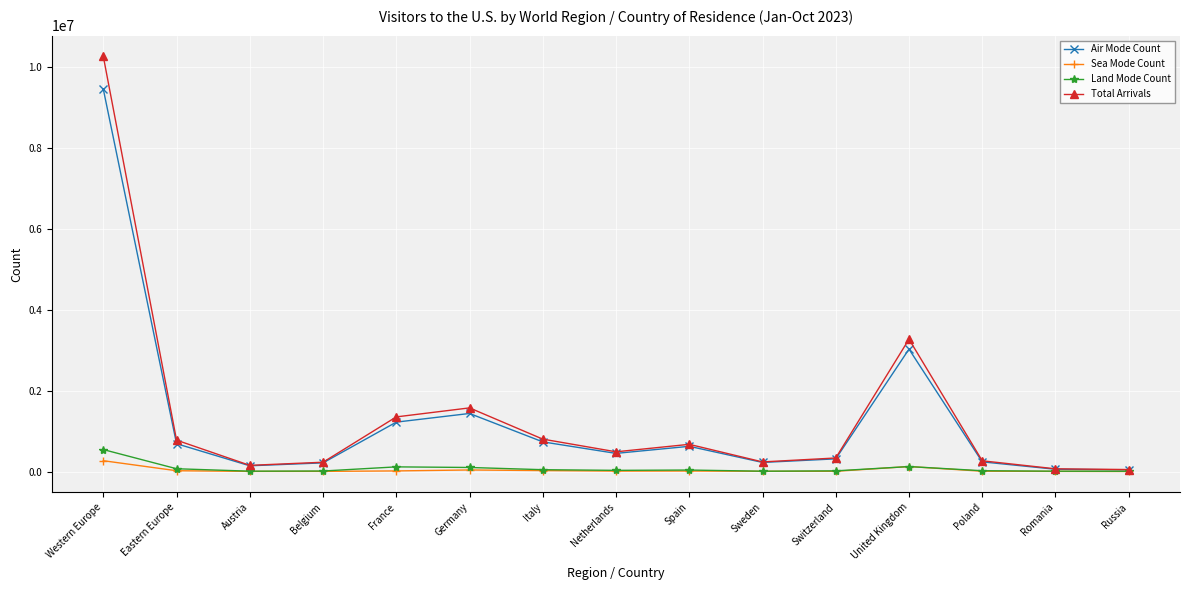

What is the difference between the maximum and minimum values in the Air Mode Count series?

9401663